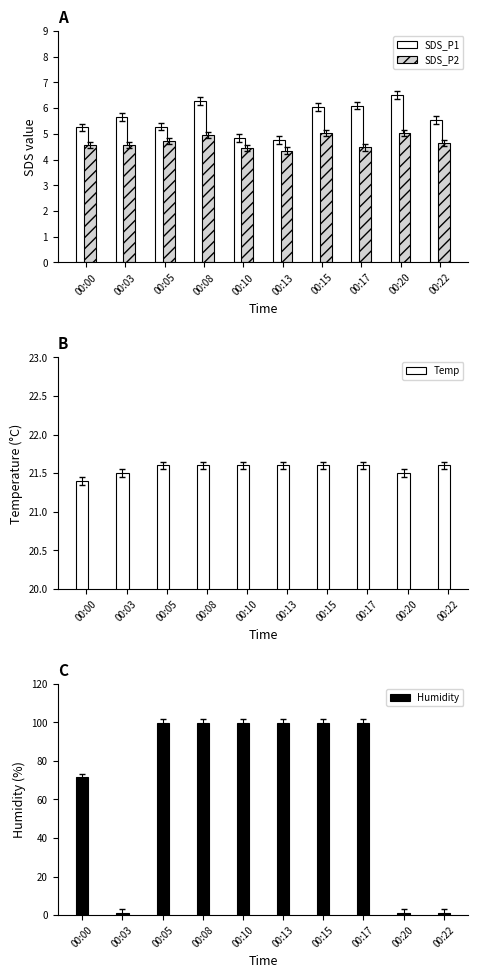

Between 00:08 and 00:20, which series saw the biggest shift?

Humidity